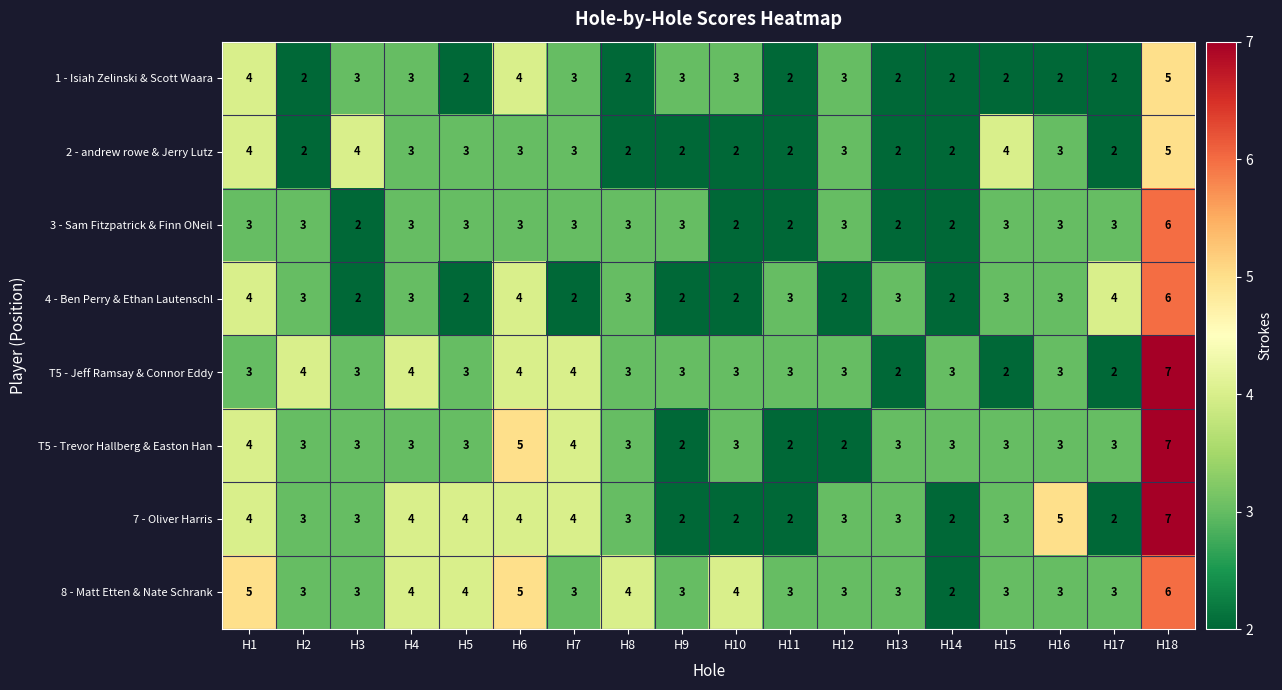

Count the number of data series in this chart.

8